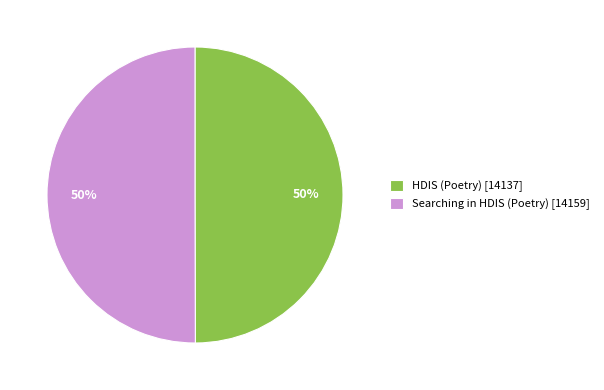

Combined, do Searching in HDIS (Poetry) [14159] and HDIS (Poetry) [14137] account for over 50%?

Yes